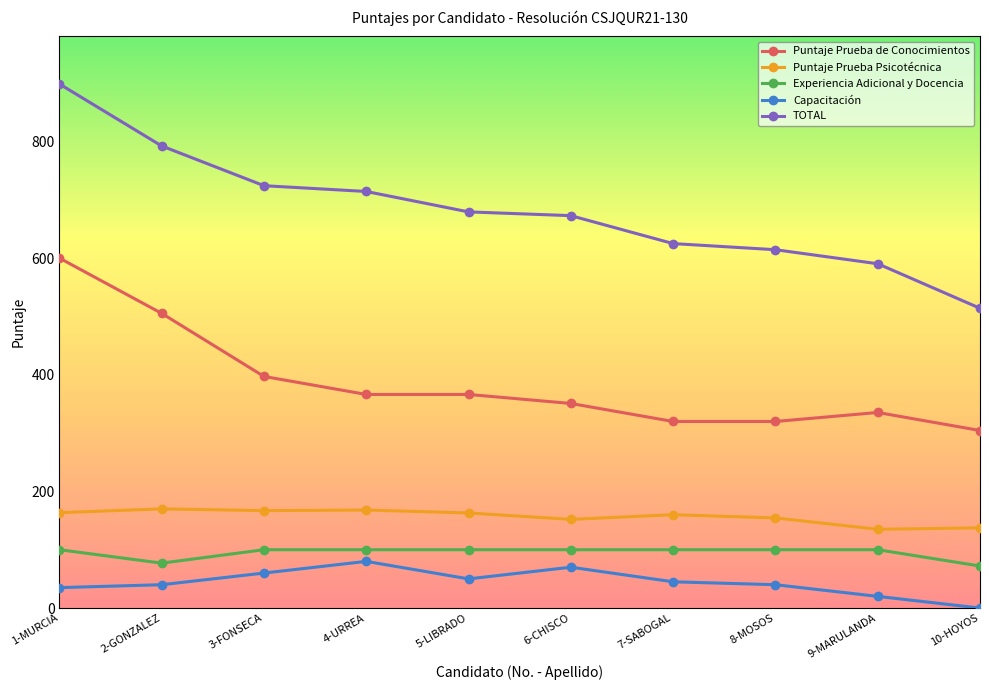

True or false: Puntaje Prueba de Conocimientos and Experiencia Adicional y Docencia cross at least once.

False